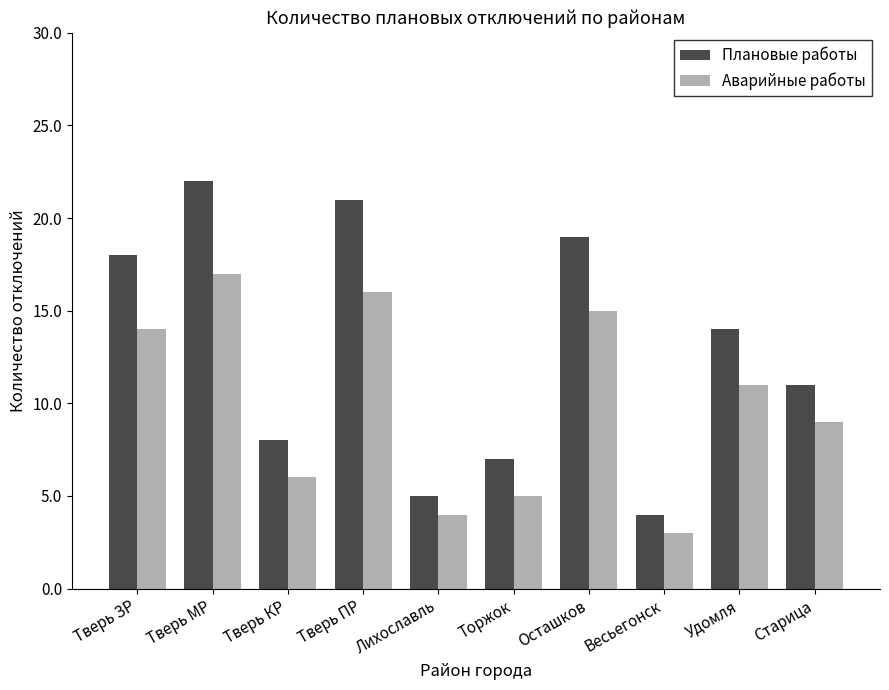

What is the average value of the Аварийные работы series?

10